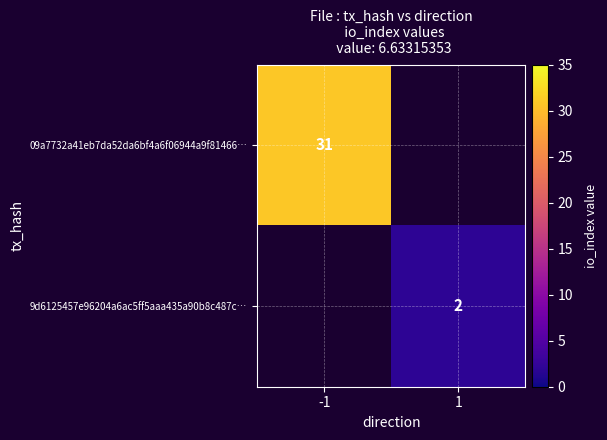

True or false: 9d6125457e96204a6ac5ff5aaa435a90b8c487c… has a value of 3 at 1.

False